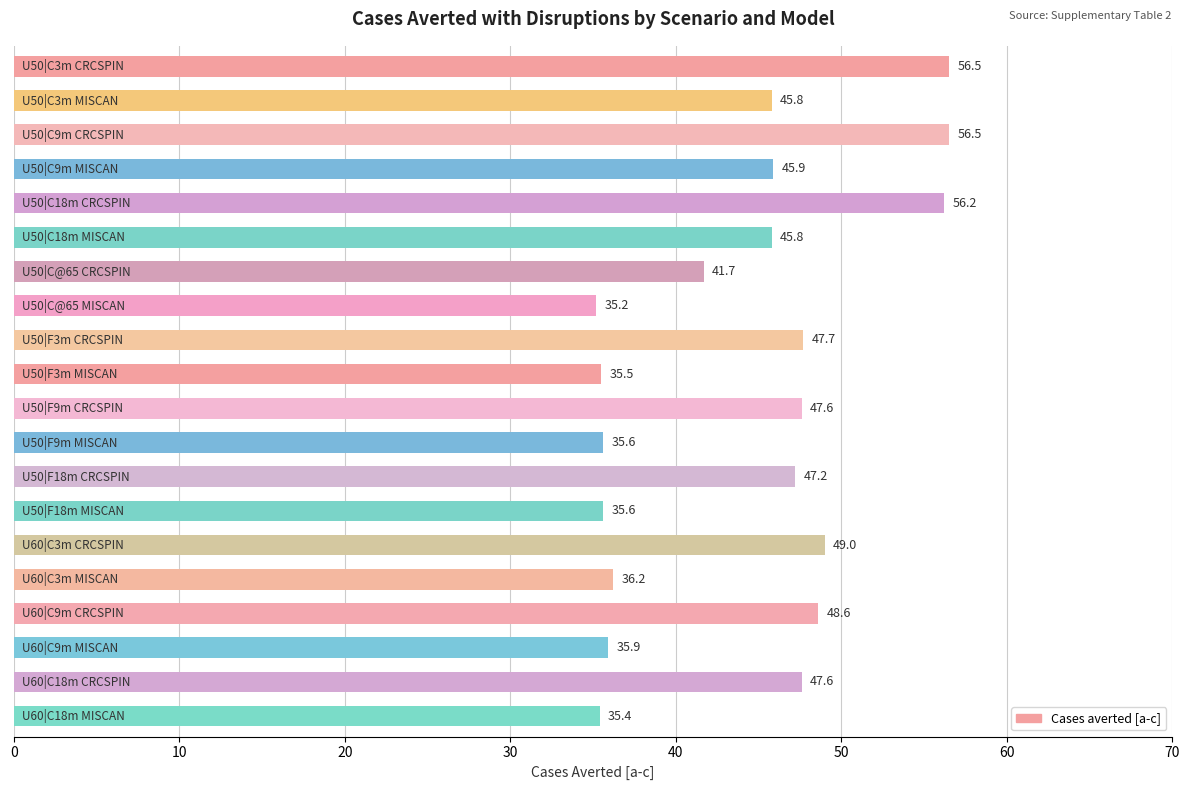

What is the maximum value shown in the chart?

56.5